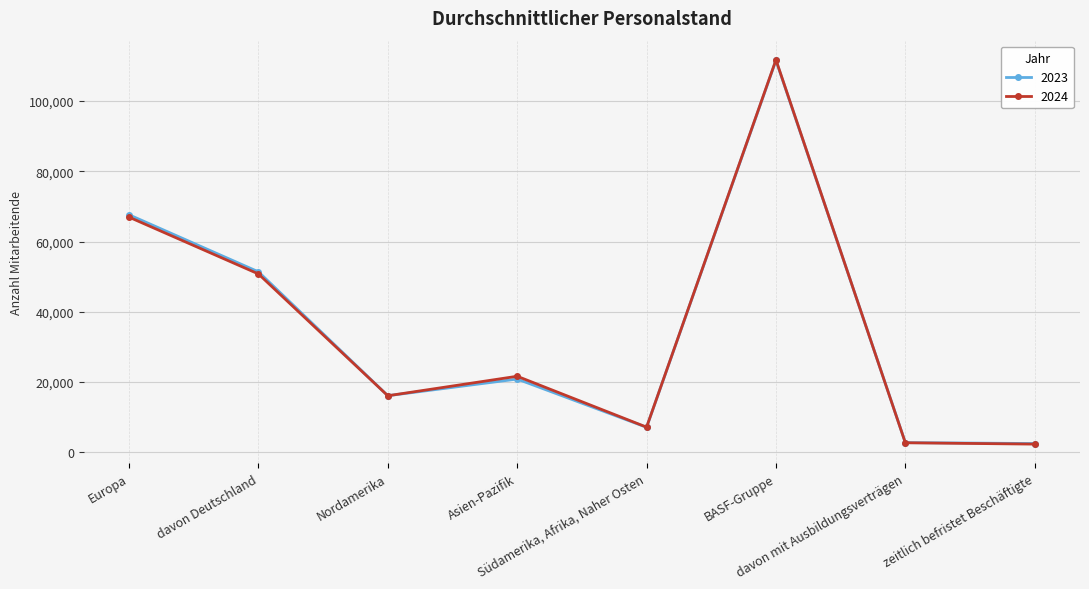

True or false: 2023 has more than 2 interior local peaks.

False